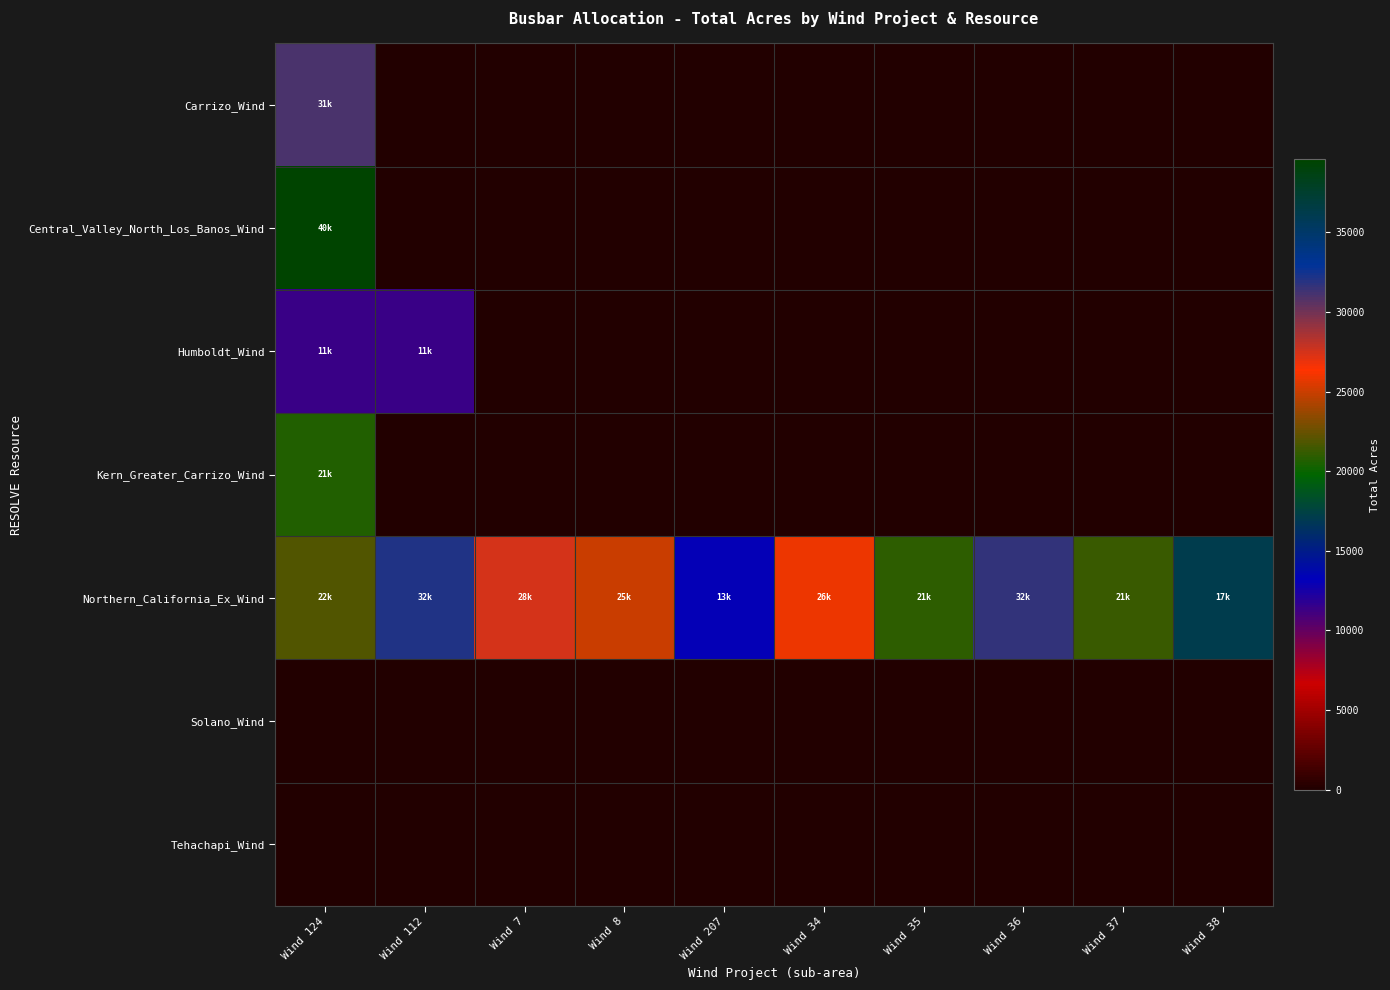

At how many categories does at least one series exceed 26763?

4